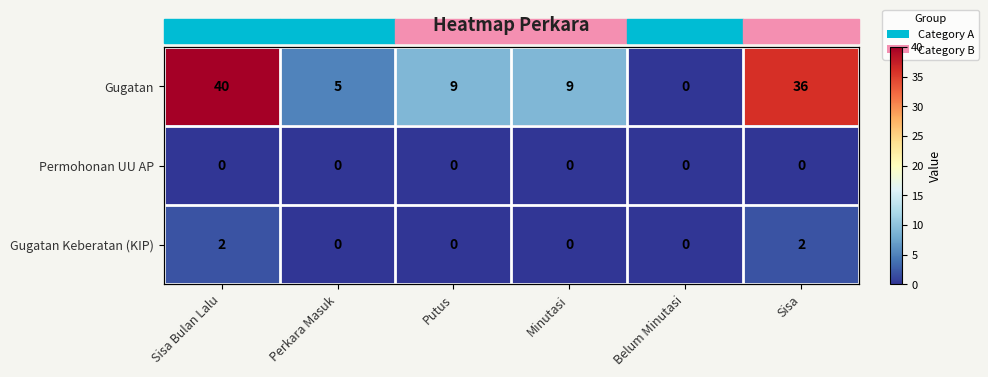

True or false: Gugatan Keberatan (KIP) has a value of 1 at Perkara Masuk.

False